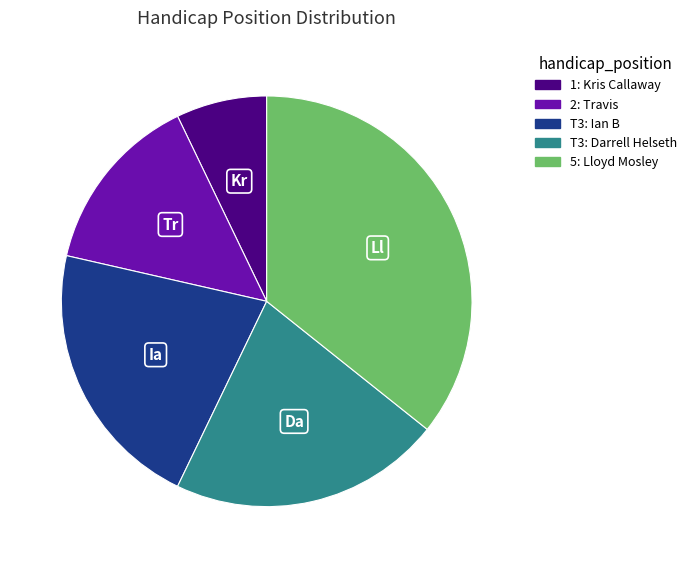

Is there any slice that represents more than half of the pie?

No